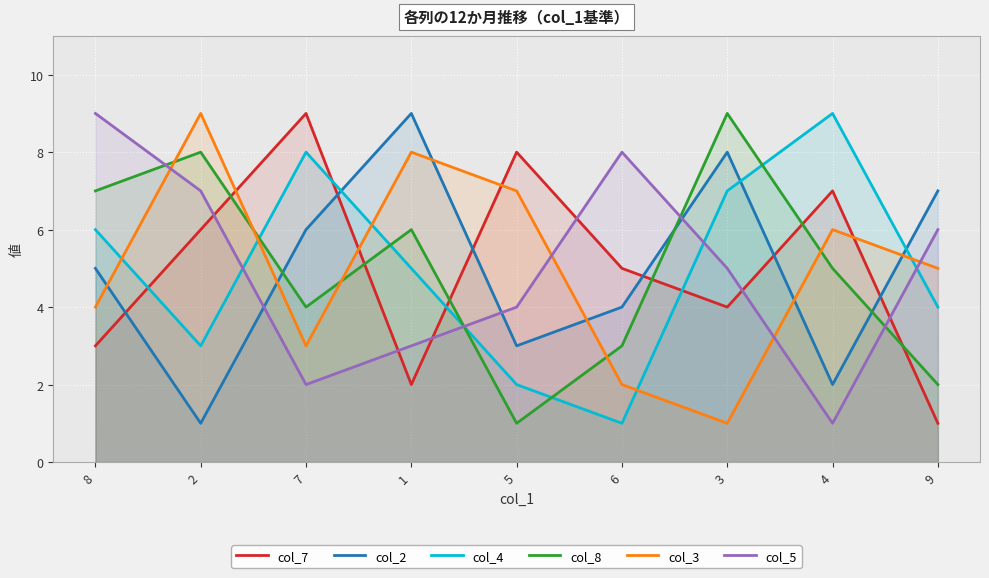

True or false: col_2 has a value of 3 at 4.

False